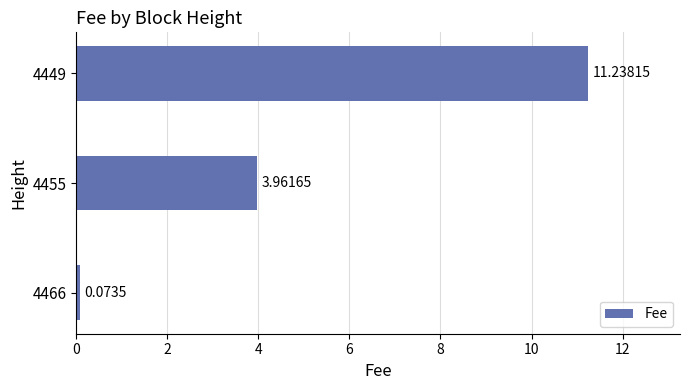

Where is the data nearest to the value 5?

4455